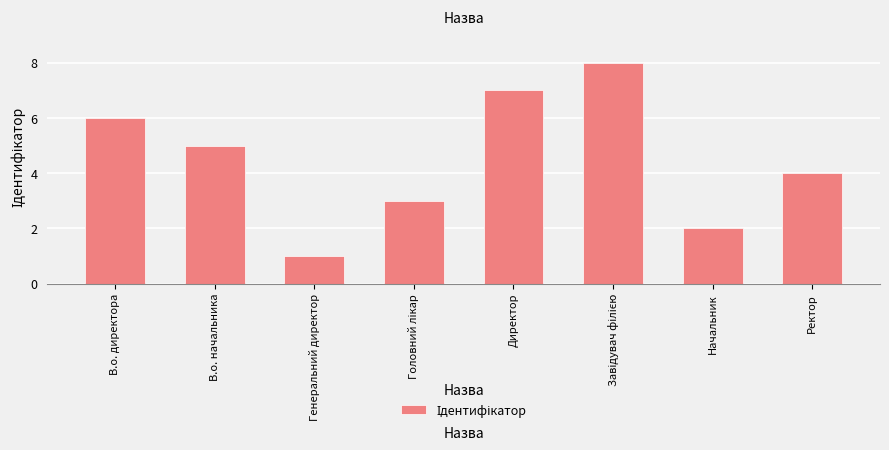

Reading left to right, list all the values displayed in this chart.

6	5	1	3	7	8	2	4